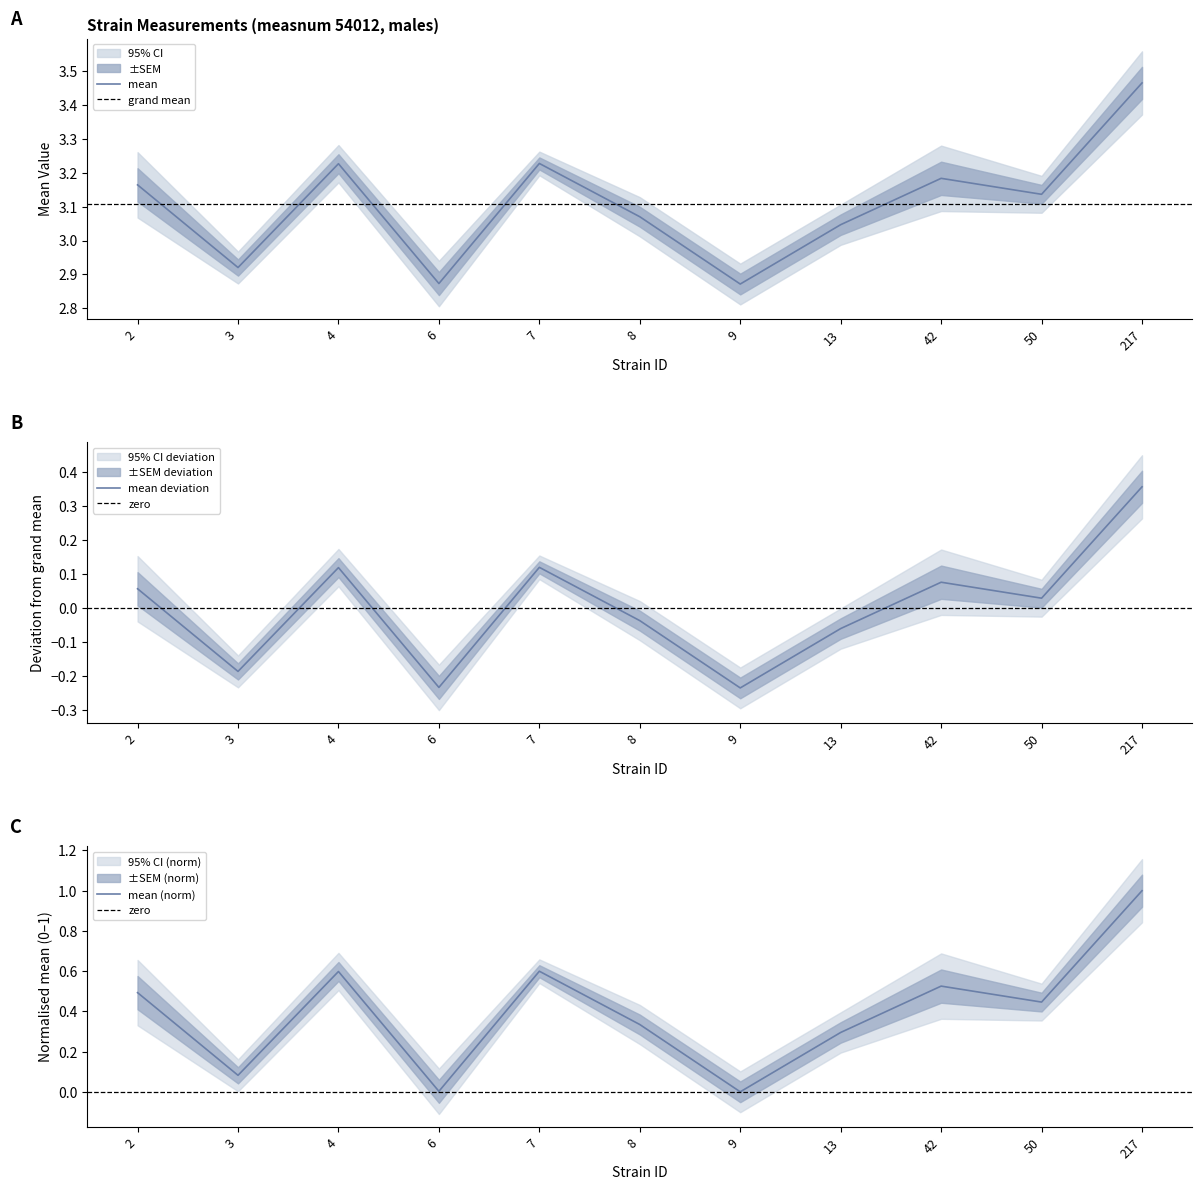

What is the value of the mean point at the 6th from the left?

3.1